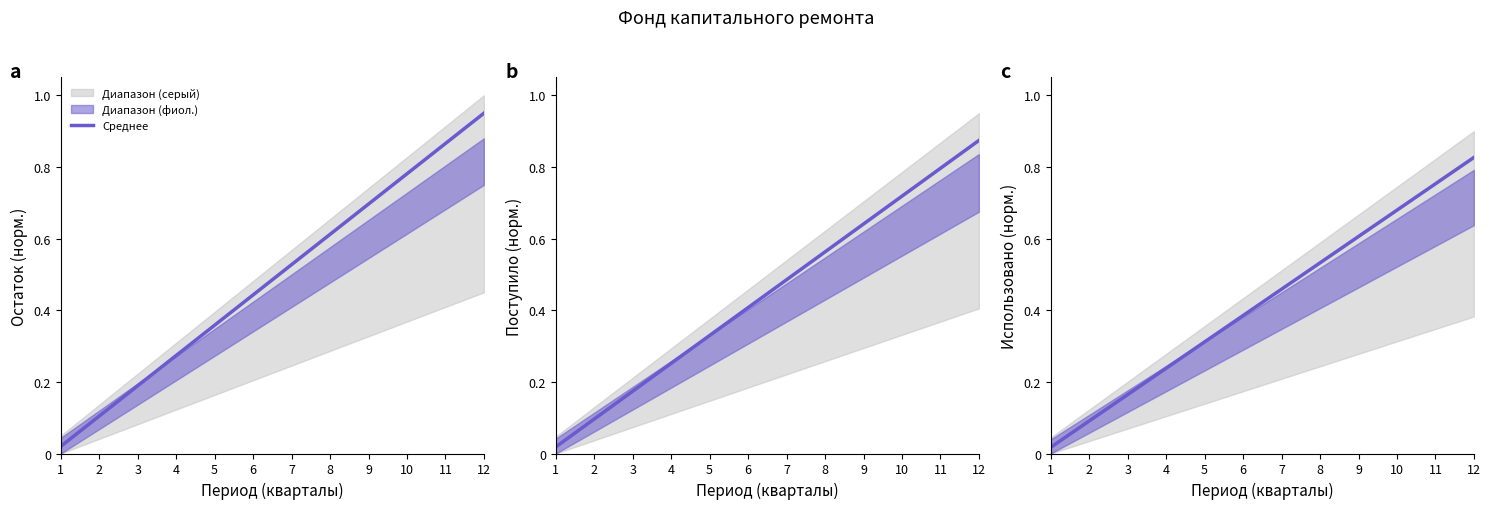

What is the change in value from 9 to 11?

+0.1